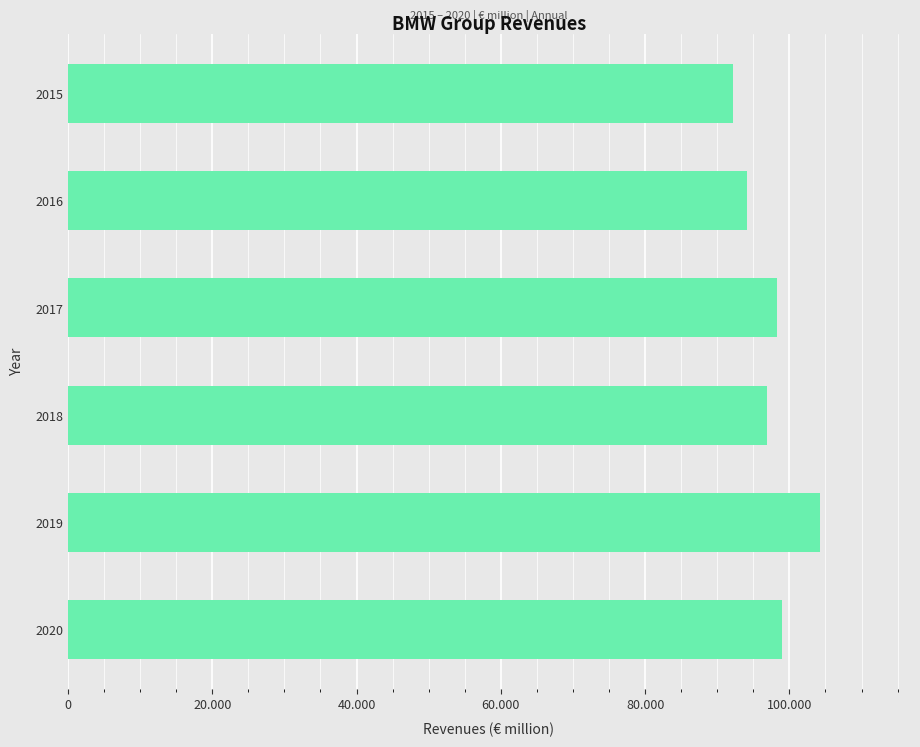

Does the chart contain any negative values?

No